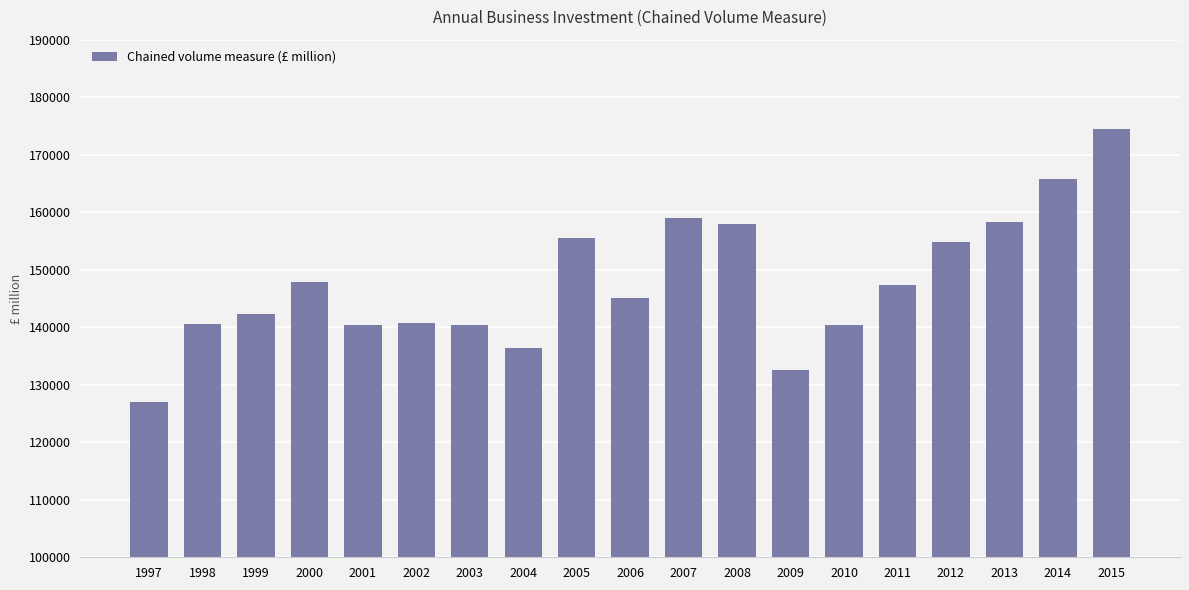

What is the maximum value shown in the chart?

174524